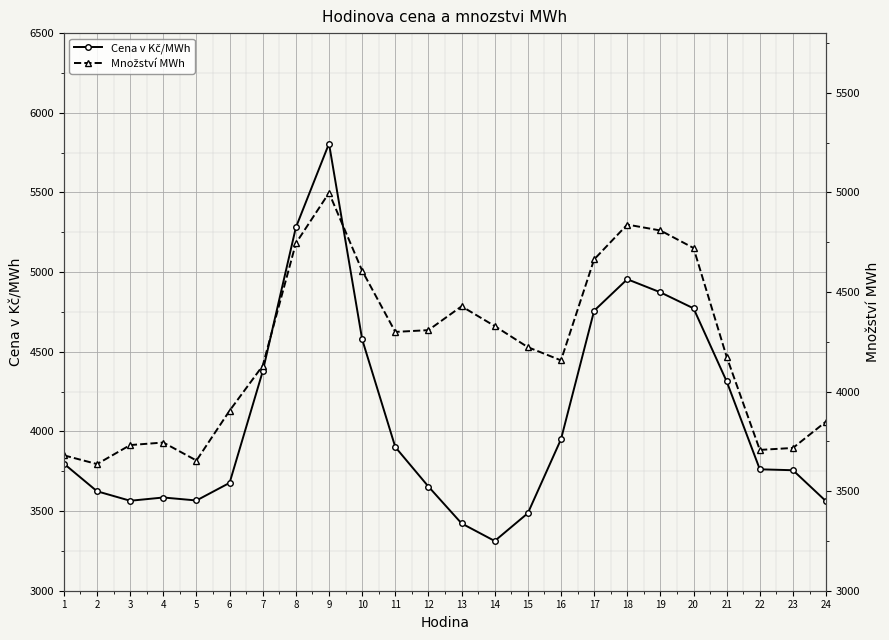

What is the value of the Množství MWh point at the 5th from the left?

3653.8